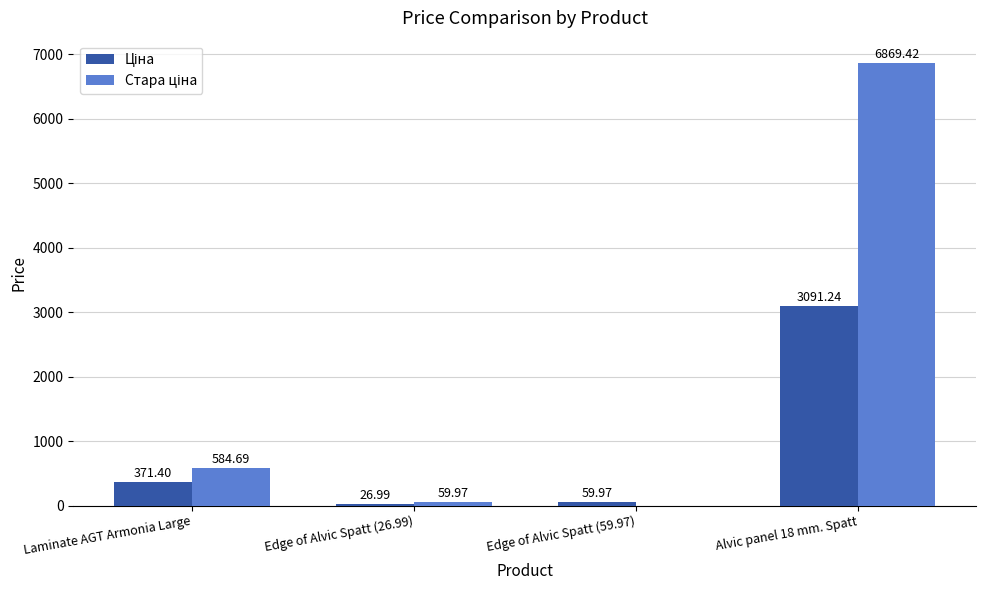

At which category is the sum across all series the highest?

Alvic panel 18 mm. Spatt